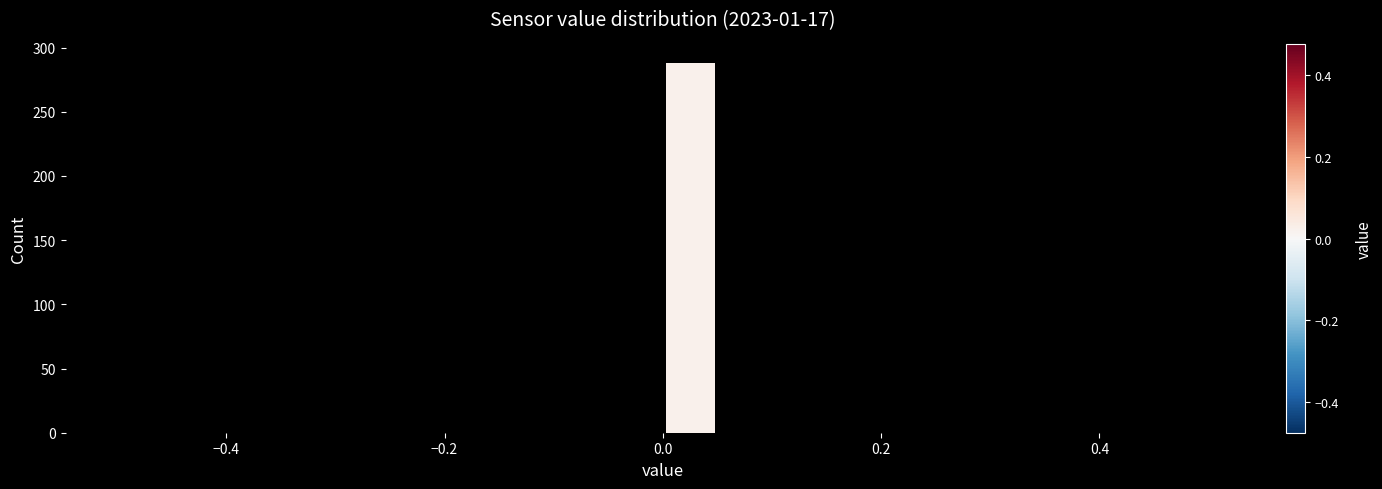

Read against the x-axis, roughly where is the centre of the tallest bar?

0.02